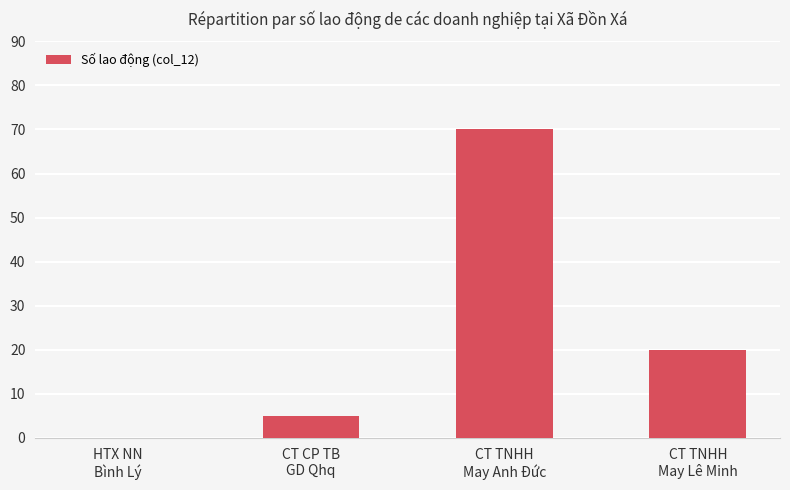

Reading left to right, transcribe all the data shown in this chart.

0	5	70	20